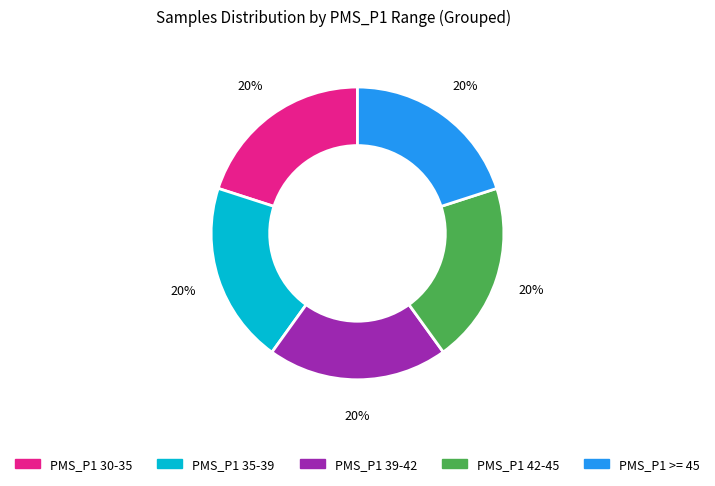

Is there any slice that represents more than half of the pie?

No